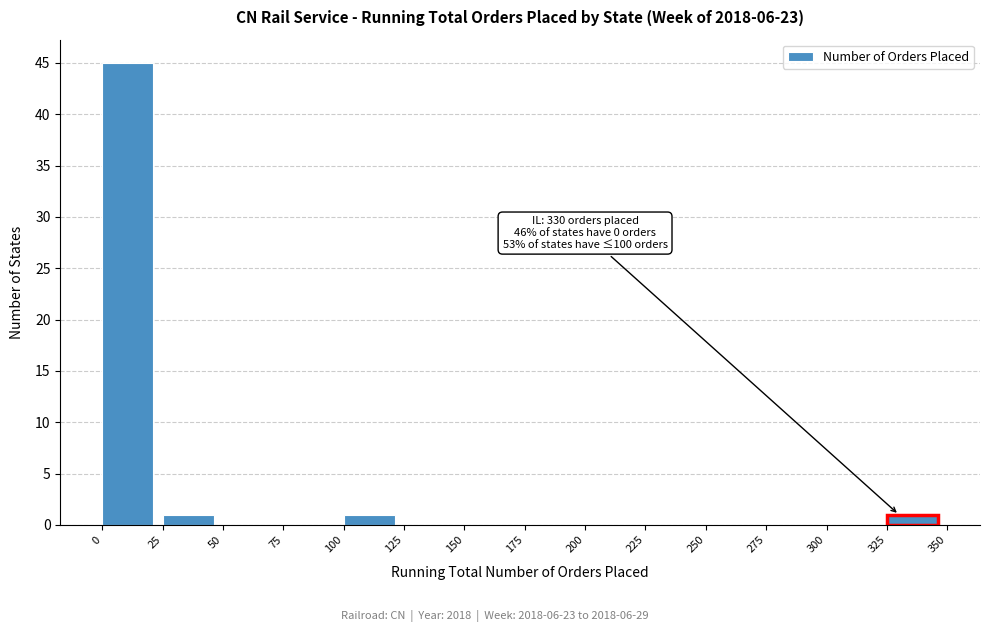

Over which range of the x-axis is the bar tallest?

0 to 25